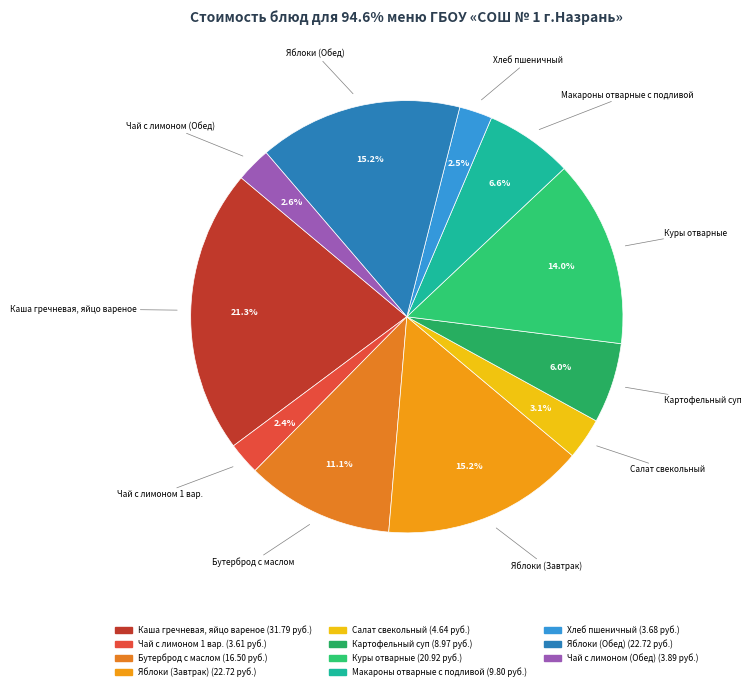

Approximately how many times larger is the value at Каша гречневая, яйцо вареное compared to Яблоки (Завтрак)?

1.4